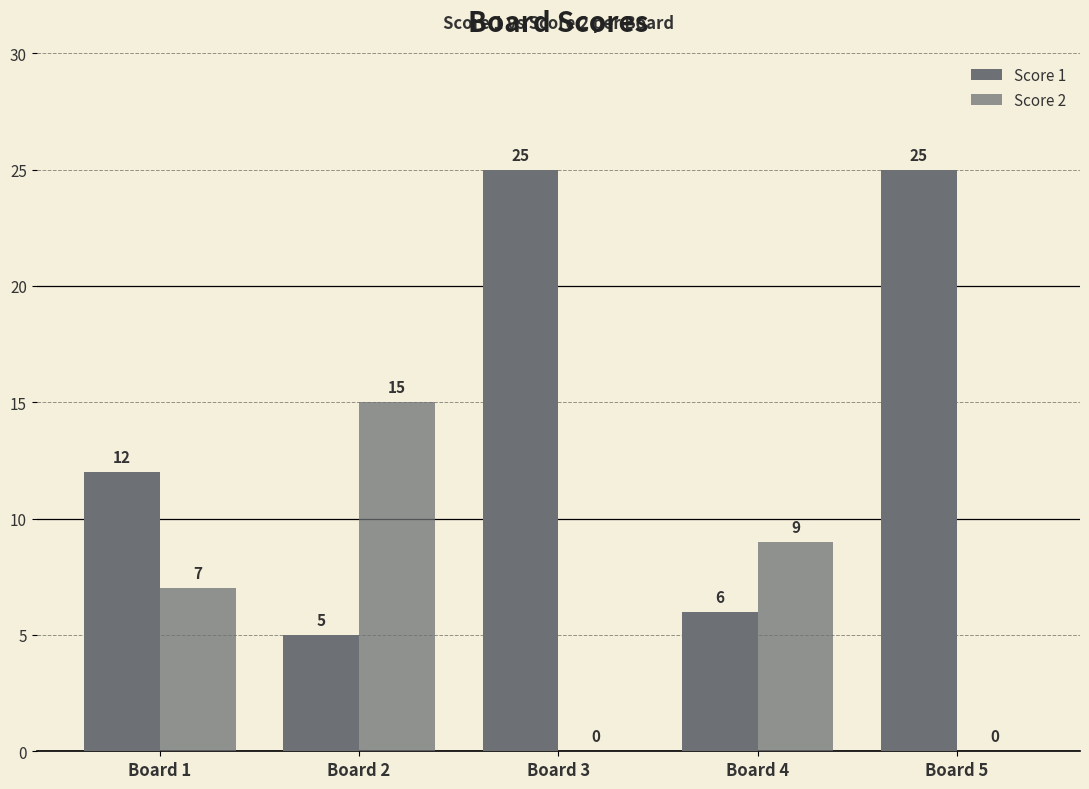

How many distinct data groups are displayed?

2